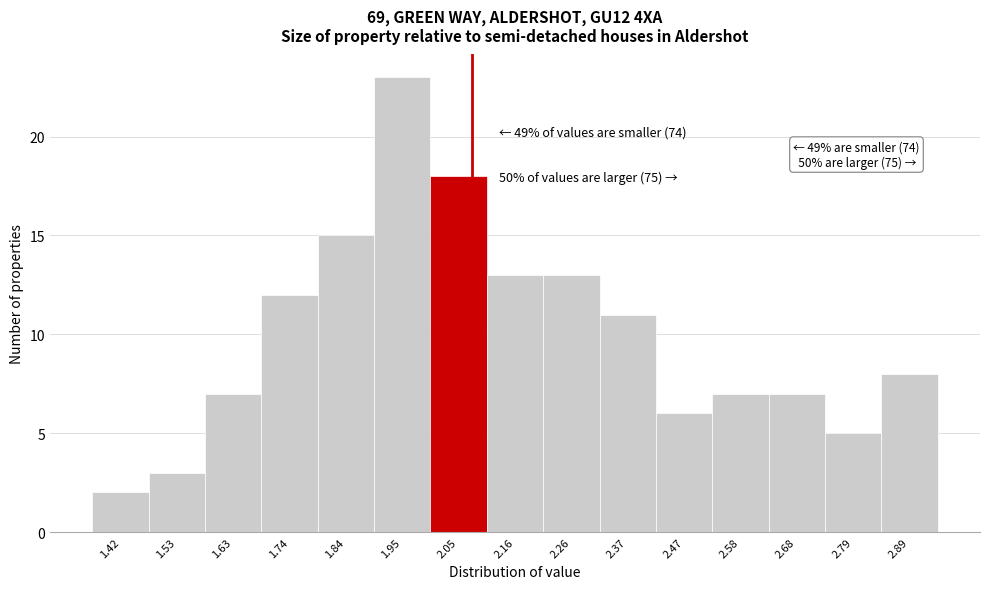

Reading left to right, list all the values displayed in this chart.

2	3	7	12	15	23	18	13	13	11	6	7	7	5	8